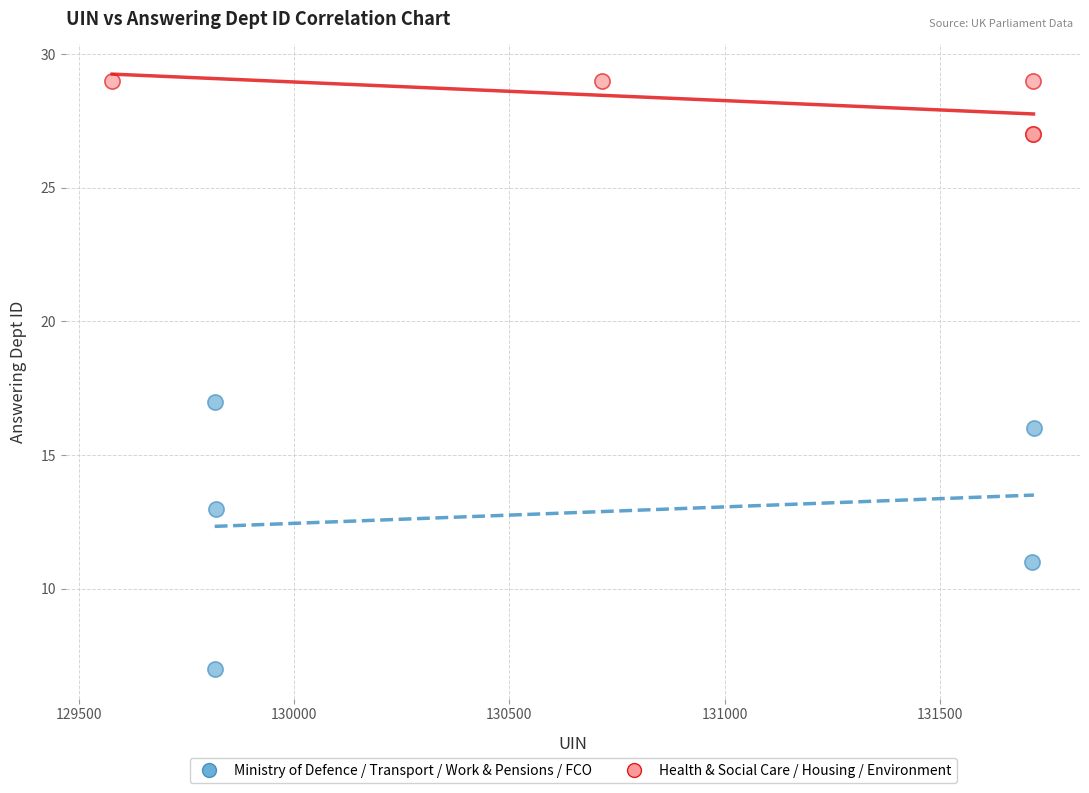

What are all the series names shown in the legend?

Ministry of Defence / Transport / Work & Pensions / FCO, Health & Social Care / Housing / Environment